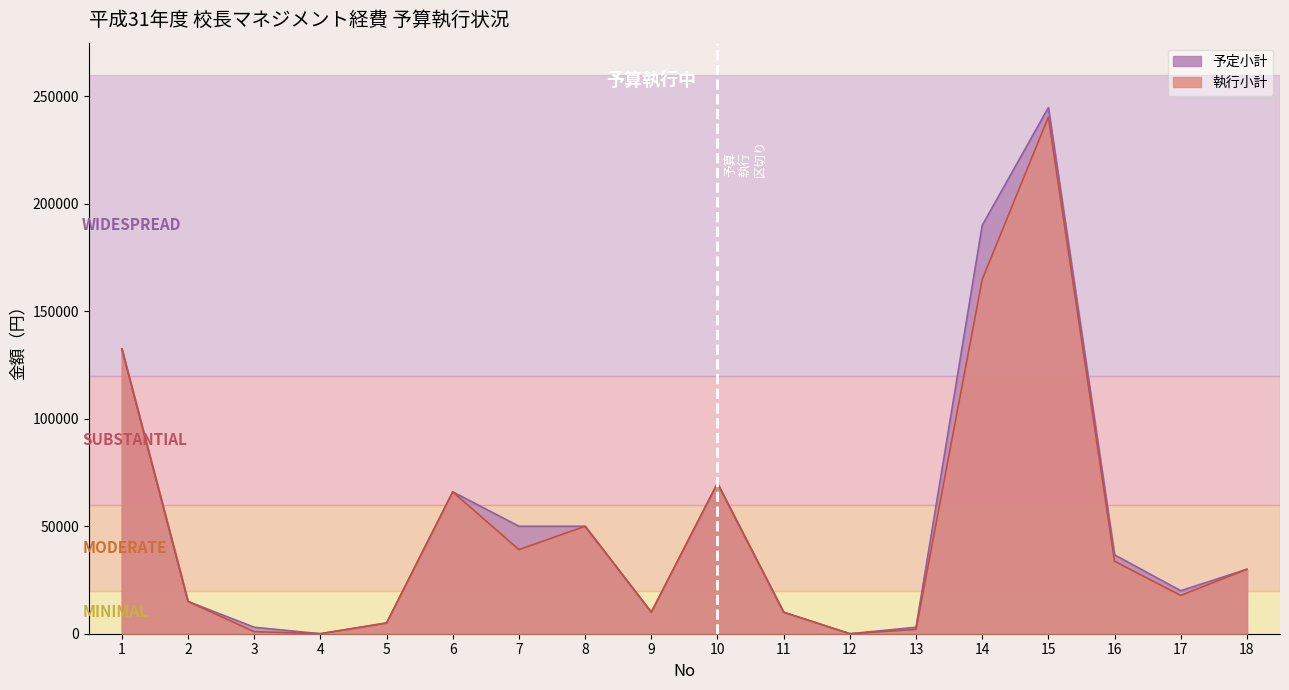

Does the chart display data point markers on the line(s)?

No